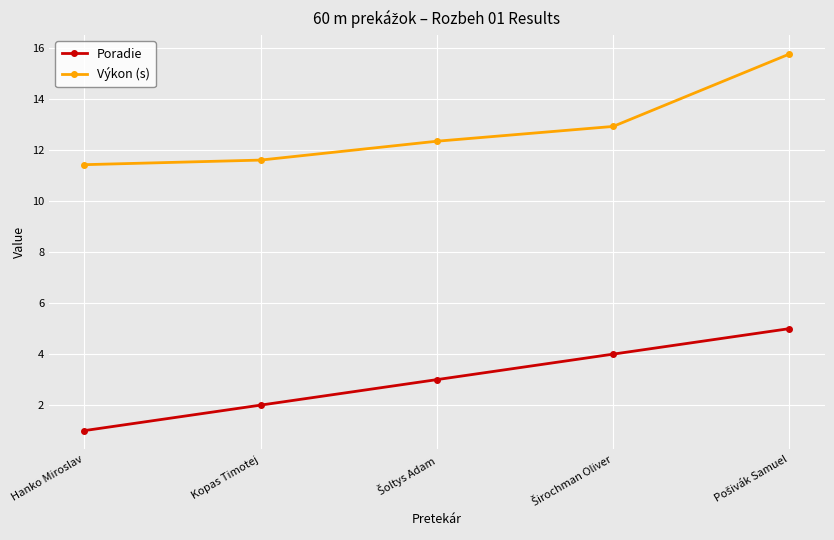

What is the minimum value shown in the chart?

1.0